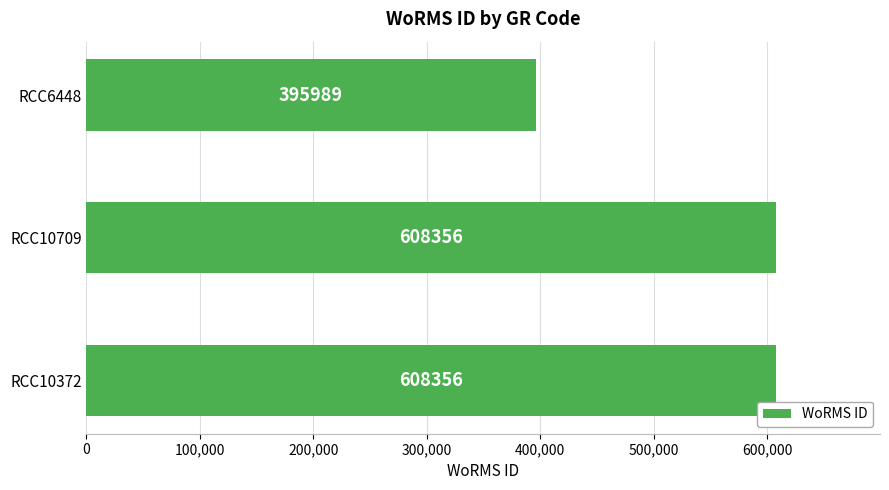

How many values are between 395989 and 608356?

3